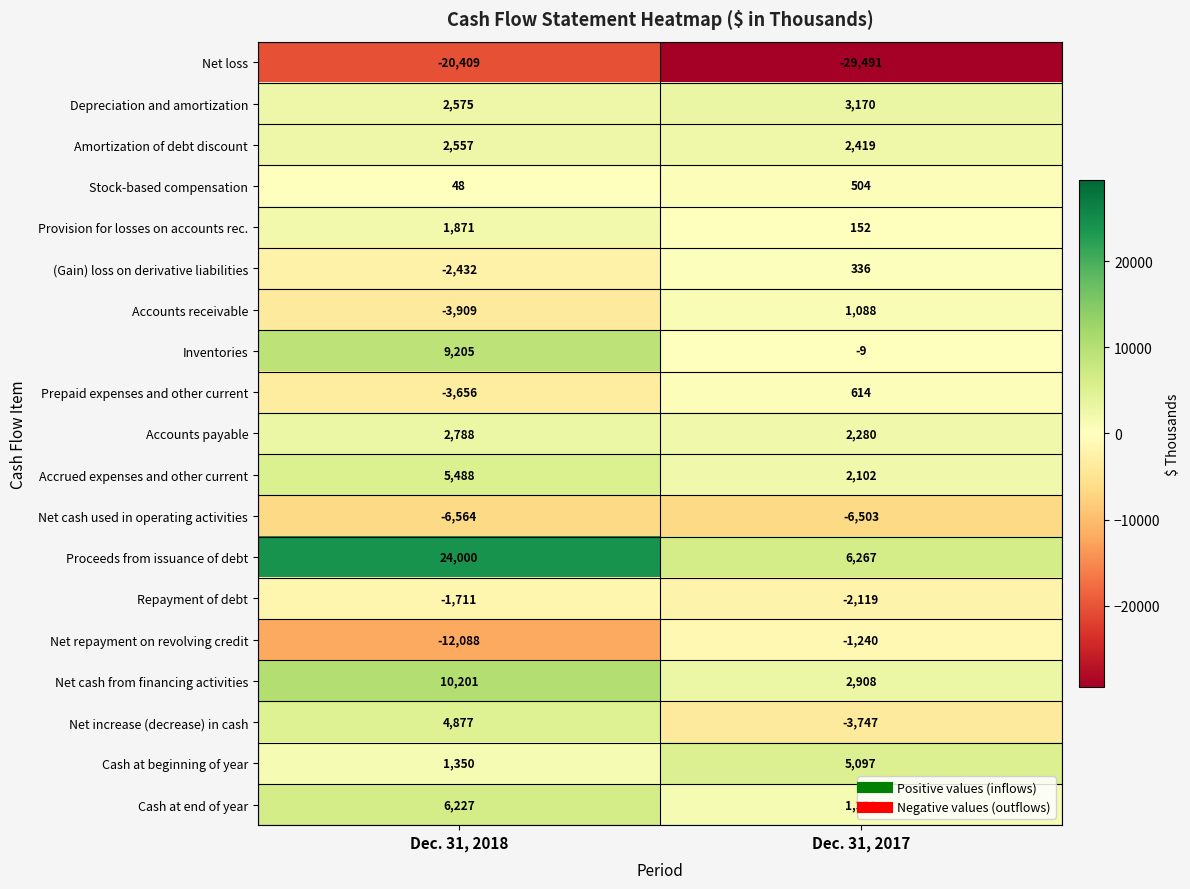

What is the sum of the Depreciation and amortization values at Dec. 31, 2018 and Dec. 31, 2017?

5745